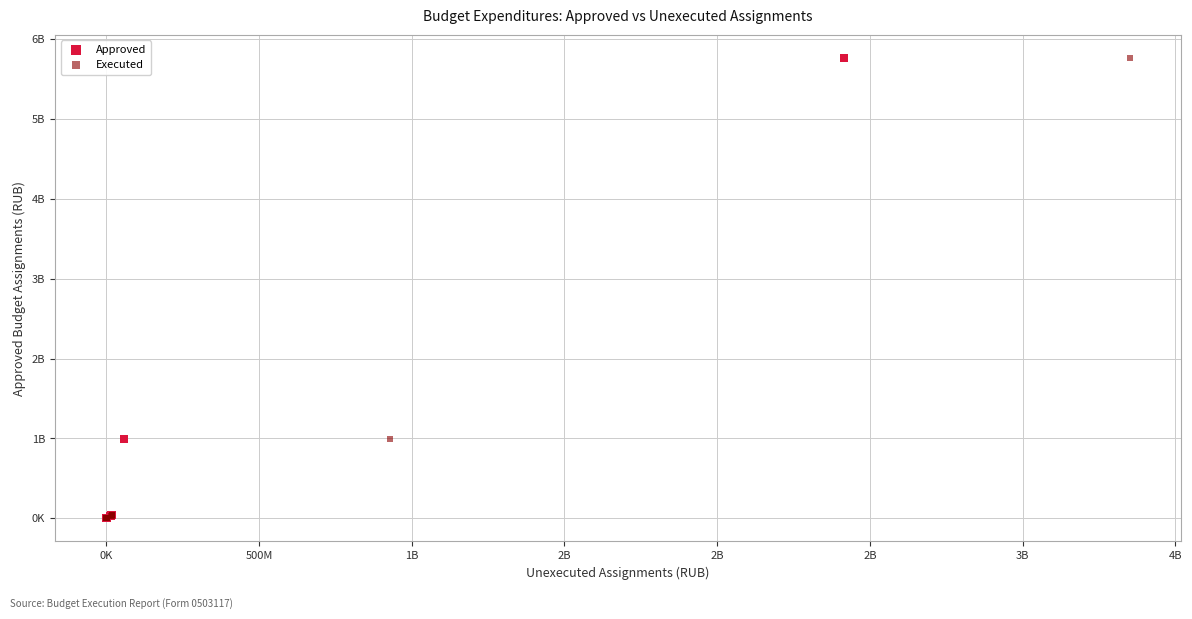

What are all the series names shown in the legend?

Approved, Executed